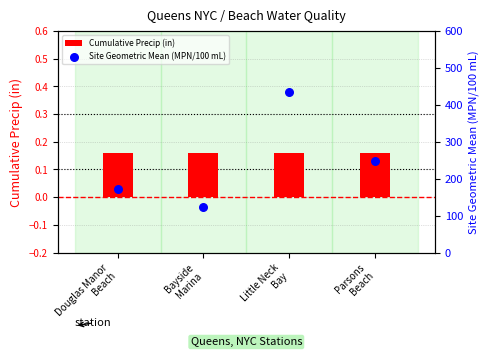

At which category is the sum across all series the highest?

Little Neck
Bay